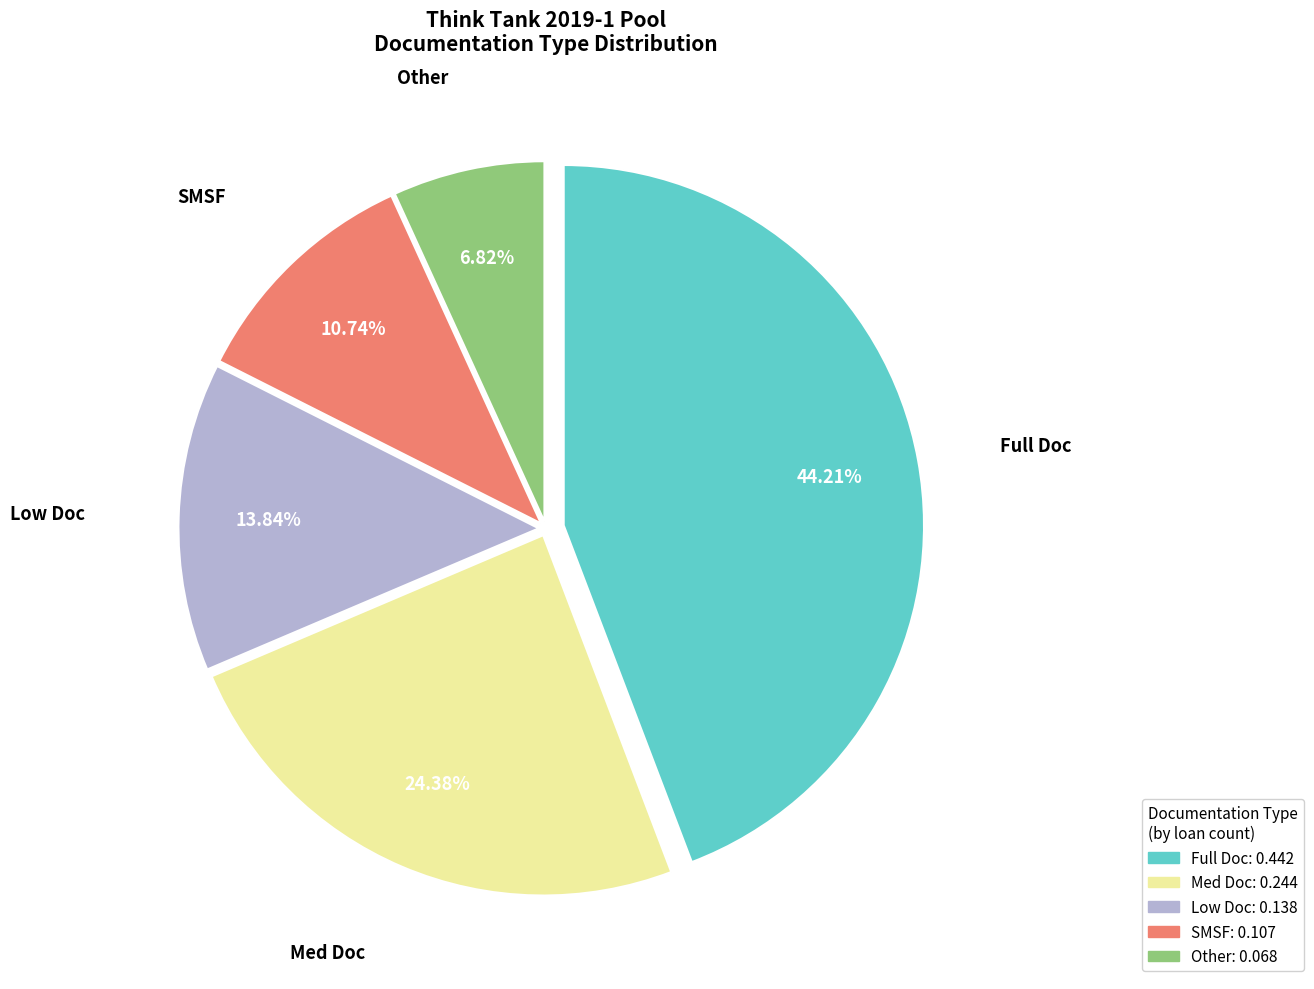

To the nearest percent, what portion does Low Doc represent?

14%